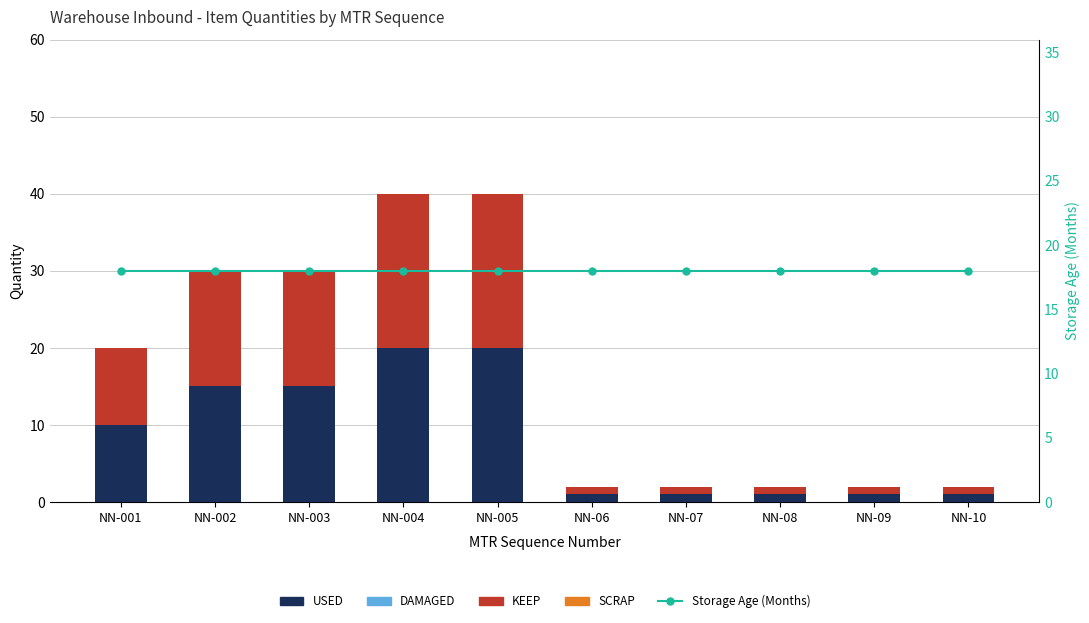

At how many categories does at least one series exceed 1?

10